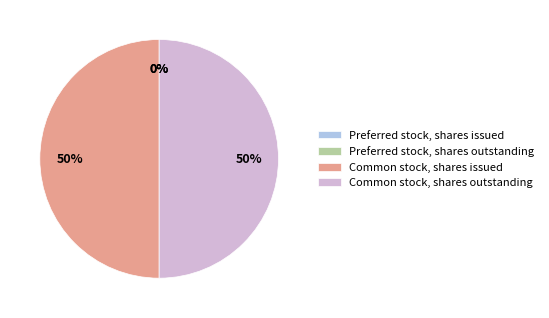

What is the change in value from Preferred stock, shares issued to Common stock, shares issued?

+94883194